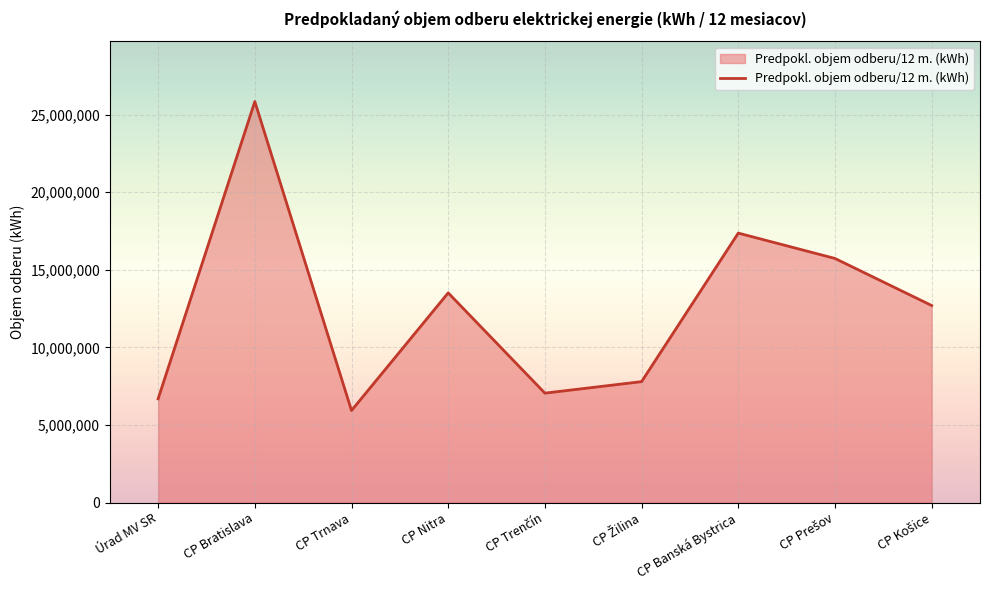

How many lines are shown in the chart?

1